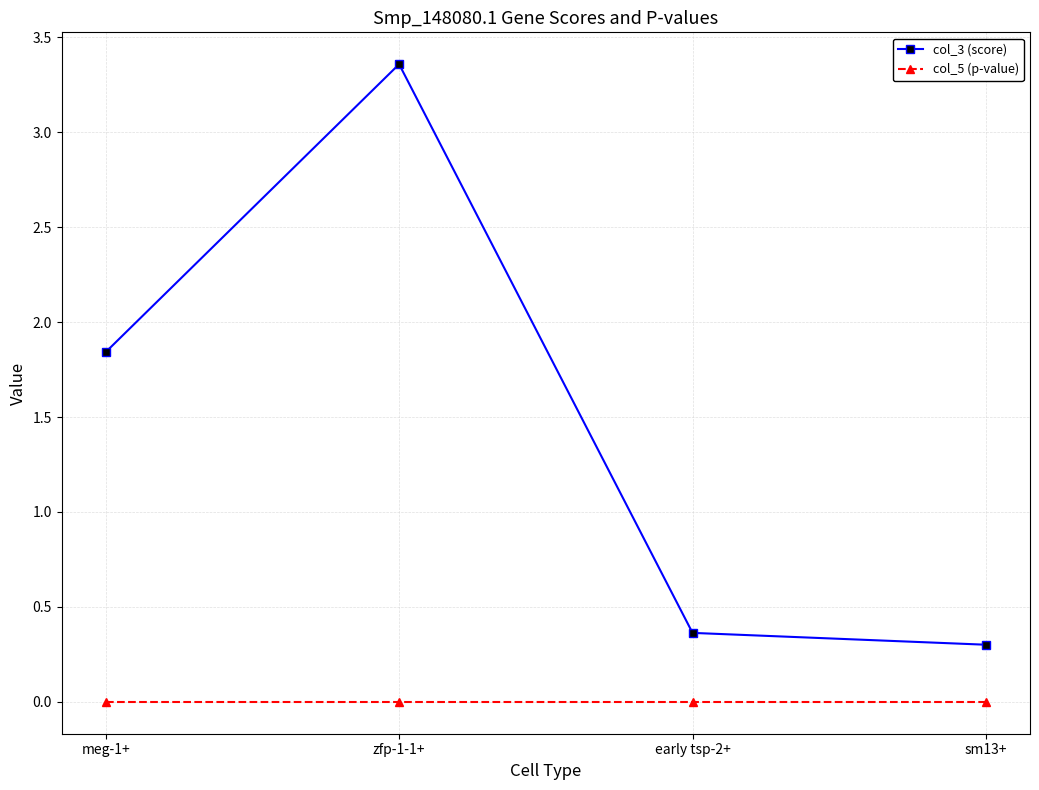

Is the value of col_5 (p-value) at sm13+ greater than the value of col_3 (score) at sm13+?

No